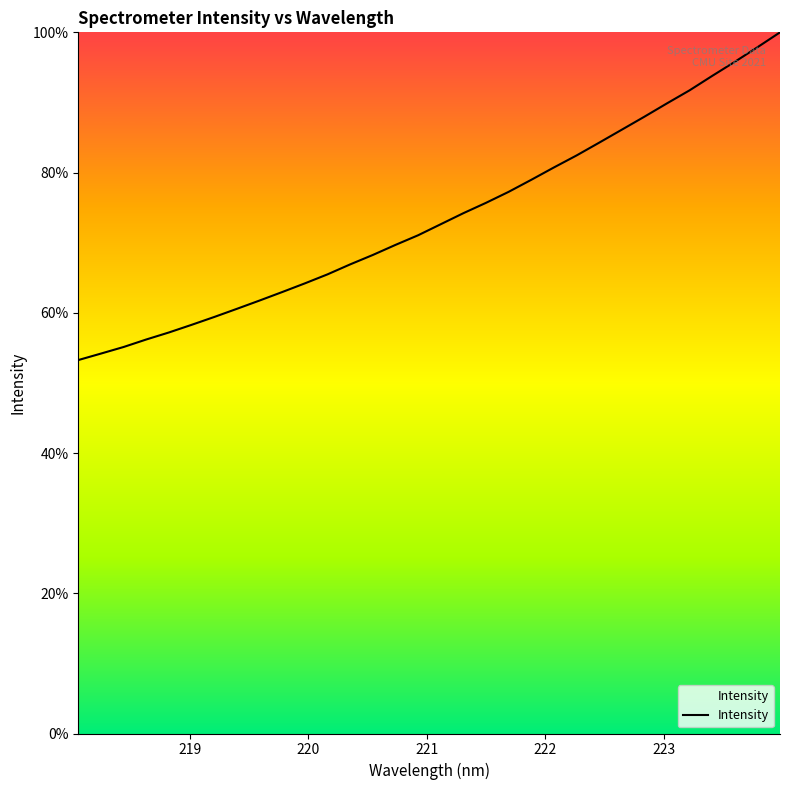

Does the chart have visible grid lines?

No